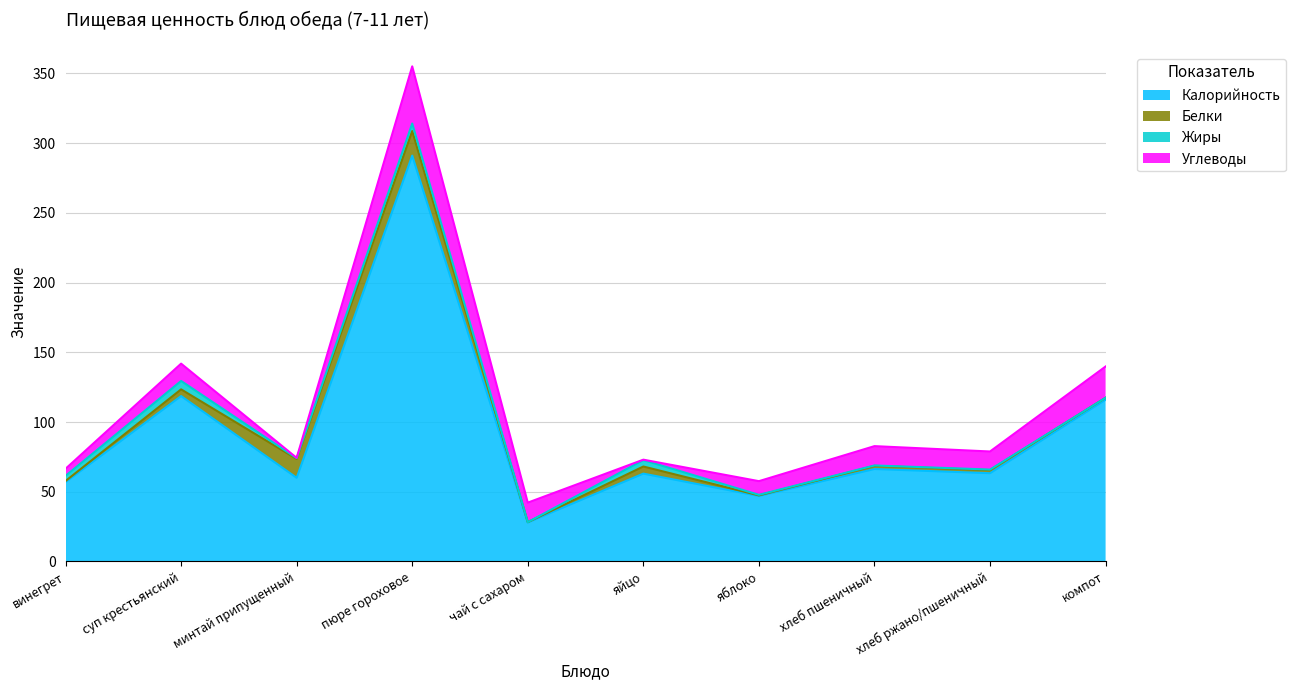

What position from the right is суп крестьянский?

9